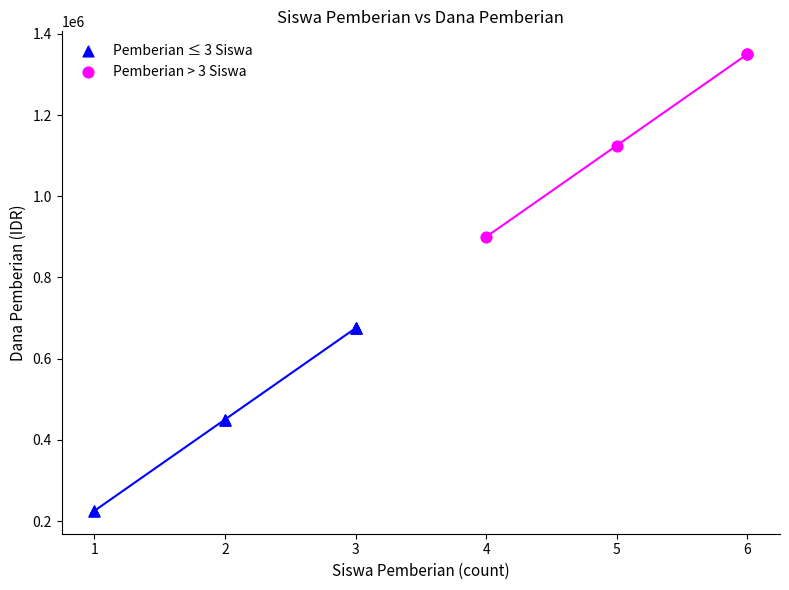

Which series contains the highest Y value?

Pemberian > 3 Siswa